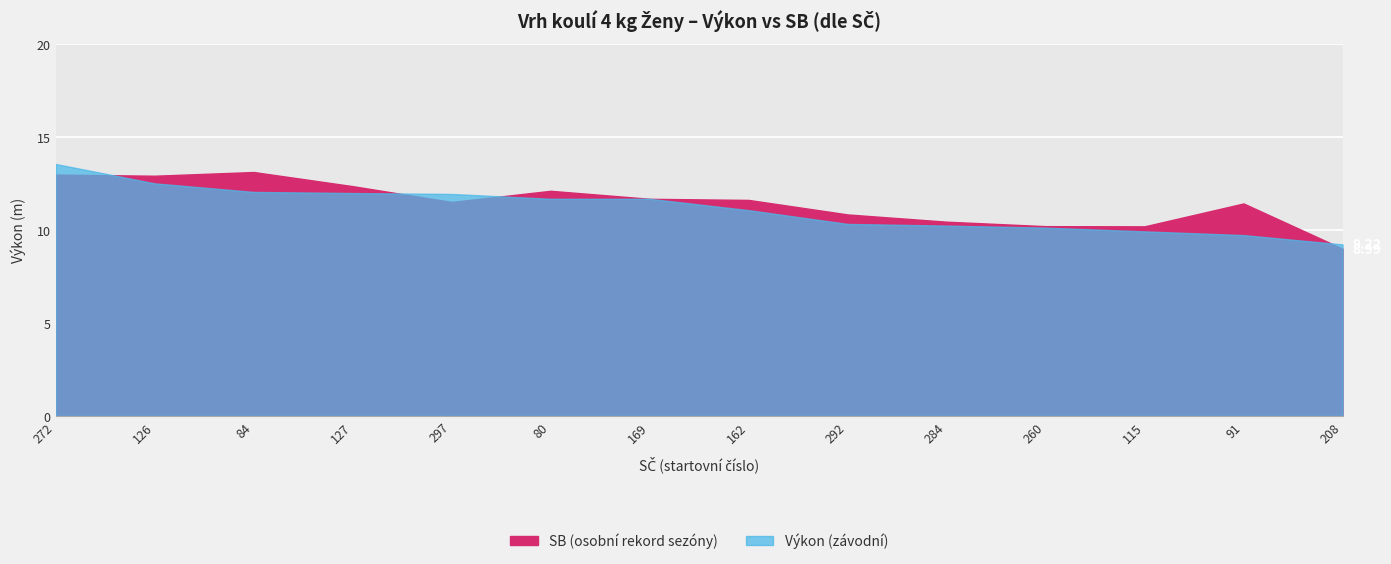

What are all the series names shown in the legend?

Výkon, SB